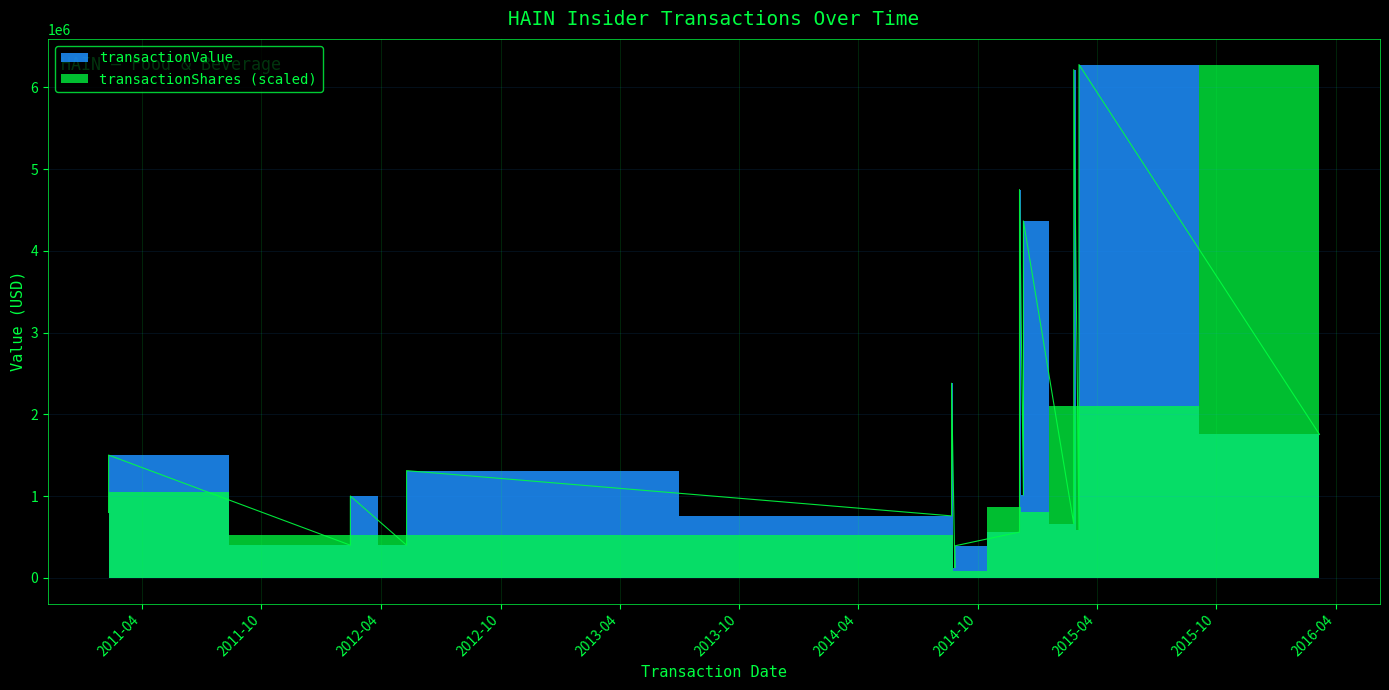

What is the change in value from 2014-12-10 to 2016-03-07?

-2610542